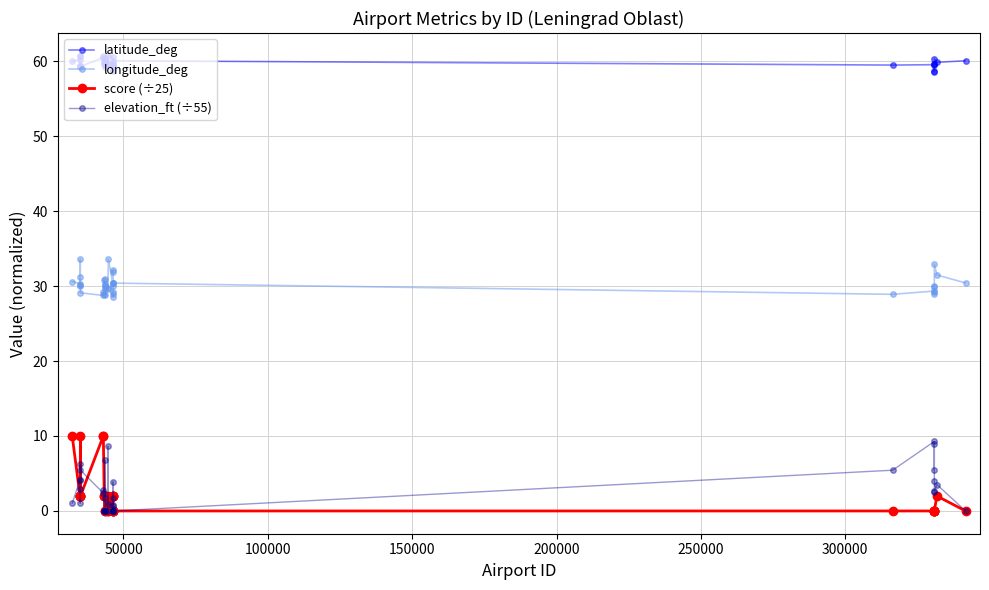

What is the value of the latitude_deg point at the 37th from the left?

59.8